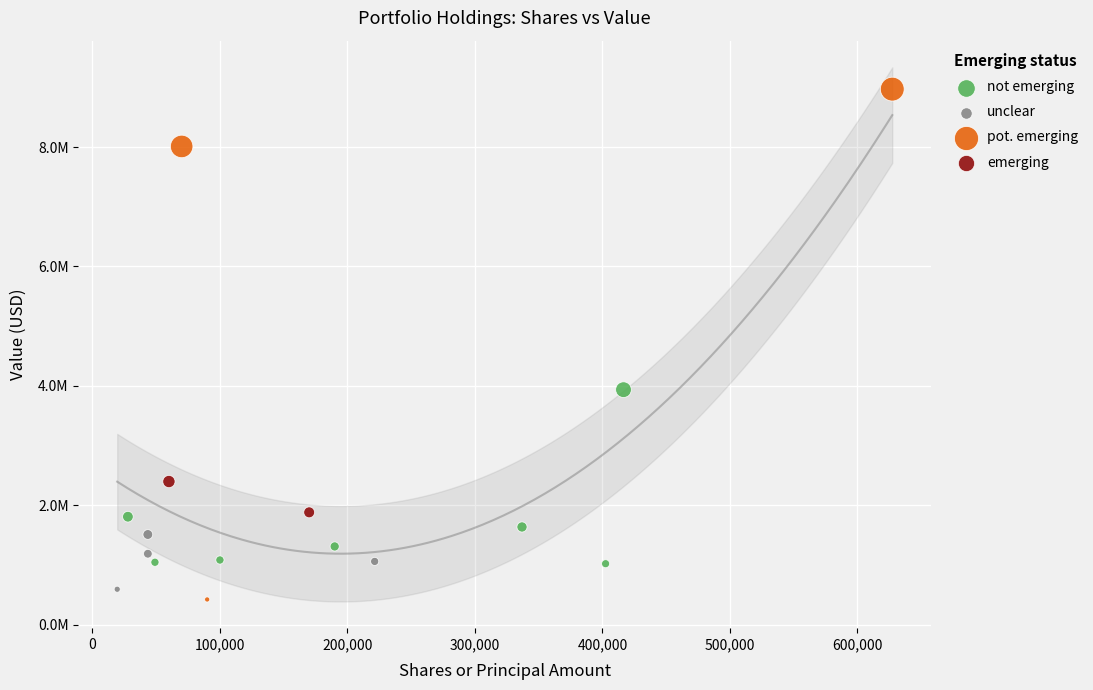

Which series reaches the minimum Y coordinate?

pot. emerging